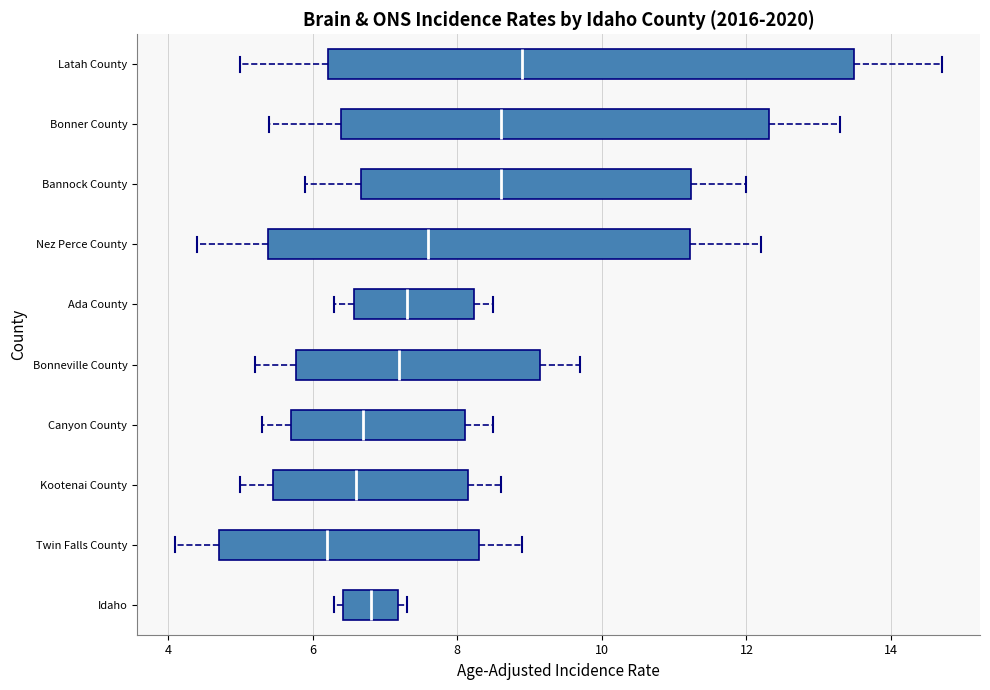

Where does the left whisker of the box for Twin Falls County end on the x-axis? The values are not printed on the chart, so give them approximately, as read against the axis.

4.2